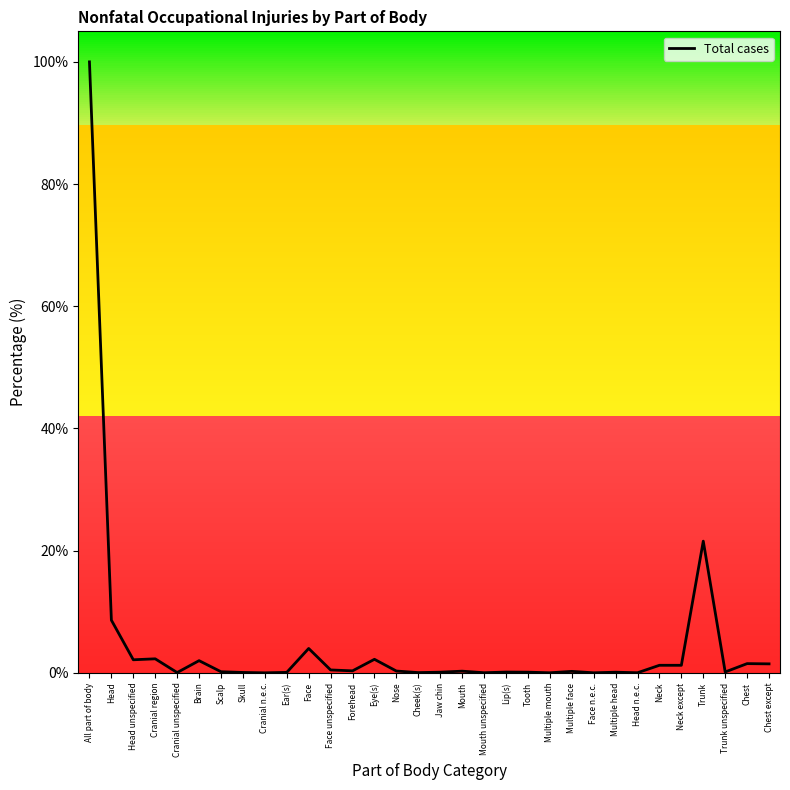

Reading left to right, what are all the values shown in this chart?

All part of body=100.0	Head=8.6	Head unspecified=2.1	Cranial region=2.3	Cranial unspecified=0.0	Brain=2.0	Scalp=0.2	Skull=0.1	Cranial n.e.c.=0.0	Ear(s)=0.1	Face=4.0	Face unspecified=0.5	Forehead=0.3	Eye(s)=2.2	Nose=0.3	Cheek(s)=0.0	Jaw chin=0.1	Mouth=0.3	Mouth unspecified=0.0	Lip(s)=0.1	Tooth=0.1	Multiple mouth=0.0	Multiple face=0.2	Face n.e.c.=0.0	Multiple head=0.1	Head n.e.c.=0.0	Neck=1.2	Neck except=1.2	Trunk=21.6	Trunk unspecified=0.1	Chest=1.5	Chest except=1.5